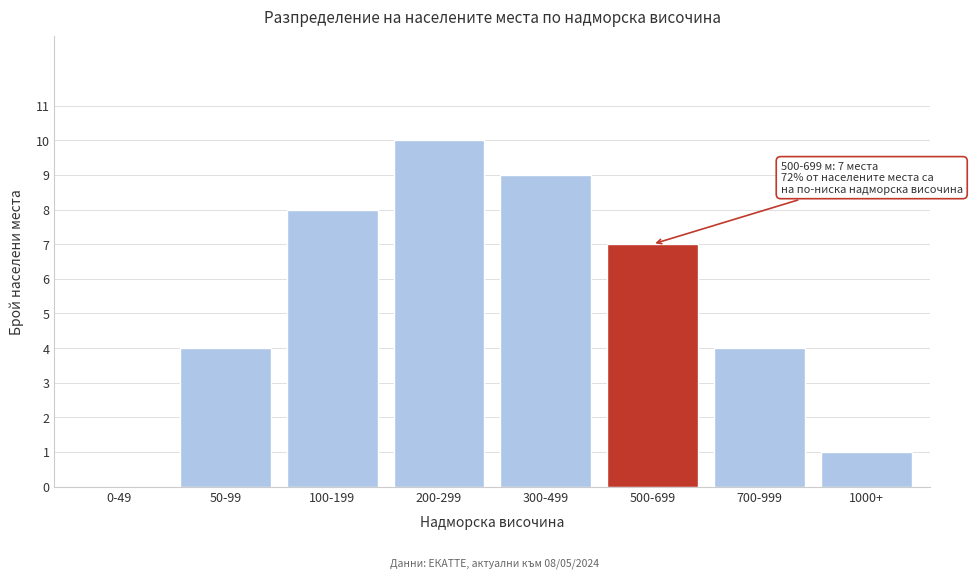

Reading left to right, transcribe all the data shown in this chart.

0-49=0	50-99=4	100-199=8	200-299=10	300-499=9	500-699=7	700-999=4	1000+=1